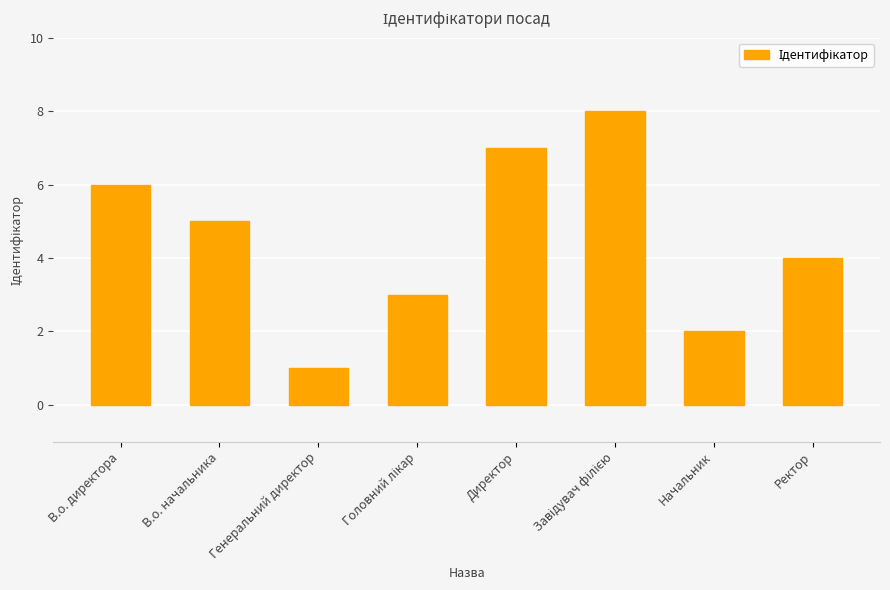

The chart shows a value of 1 at Ректор. True or false?

False